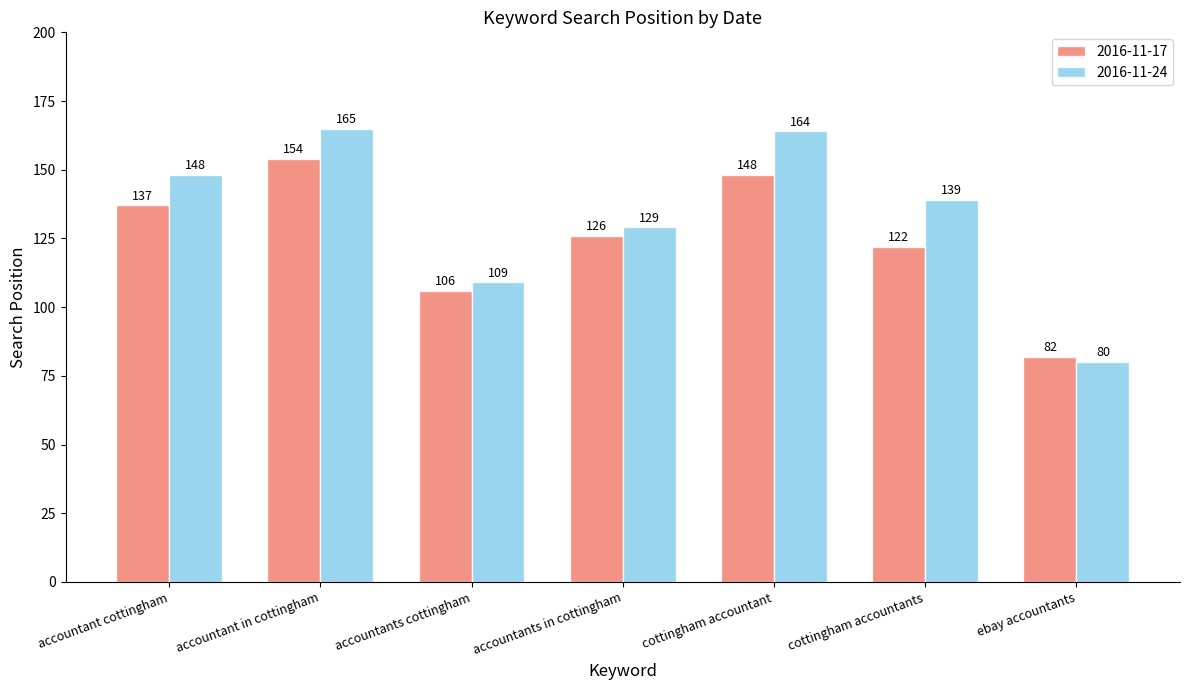

List the series in order of their peak value, highest first.

2016-11-24, 2016-11-17